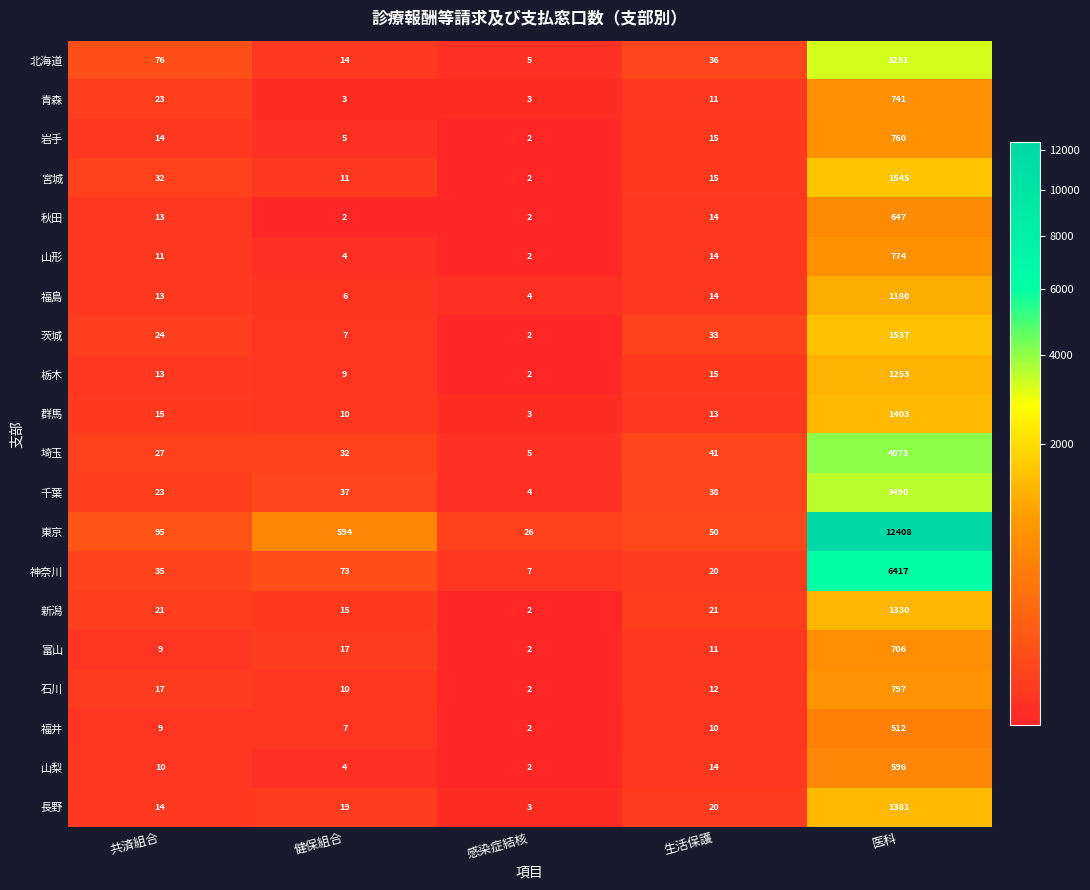

True or false: 青森 has a value of 23 at 共済組合.

True